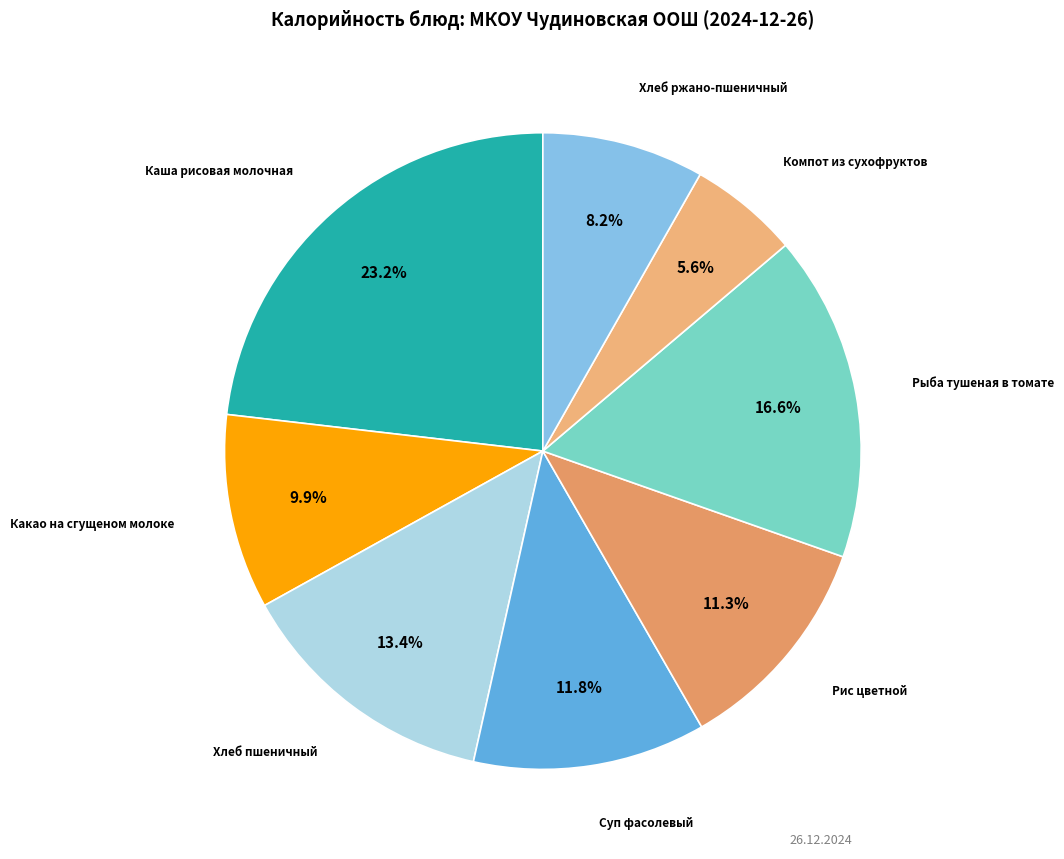

Which slice is the largest?

Каша рисовая молочная